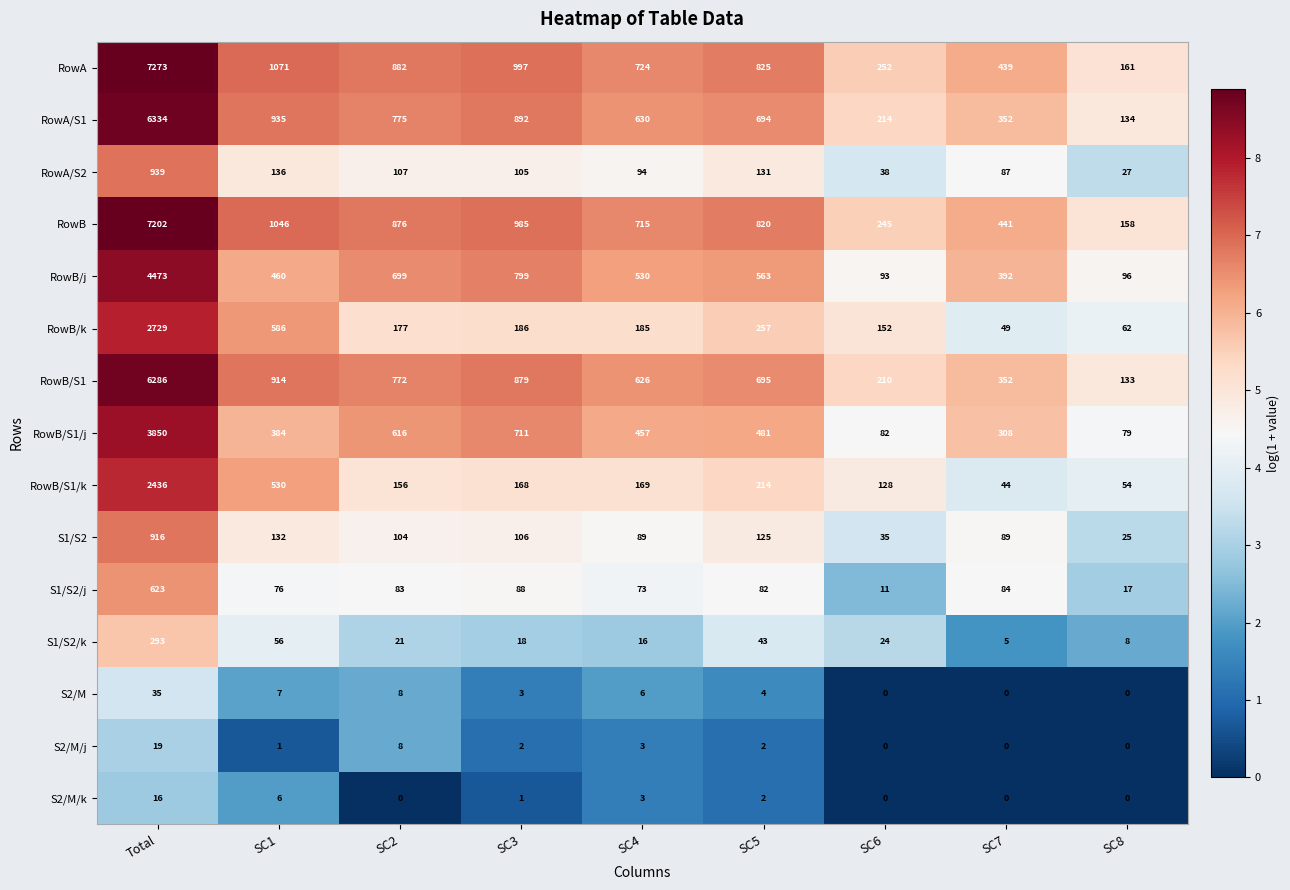

Rank the categories by RowA/S2 value from highest to lowest.

Total, SC1, SC5, SC2, SC3, SC4, SC7, SC6, SC8